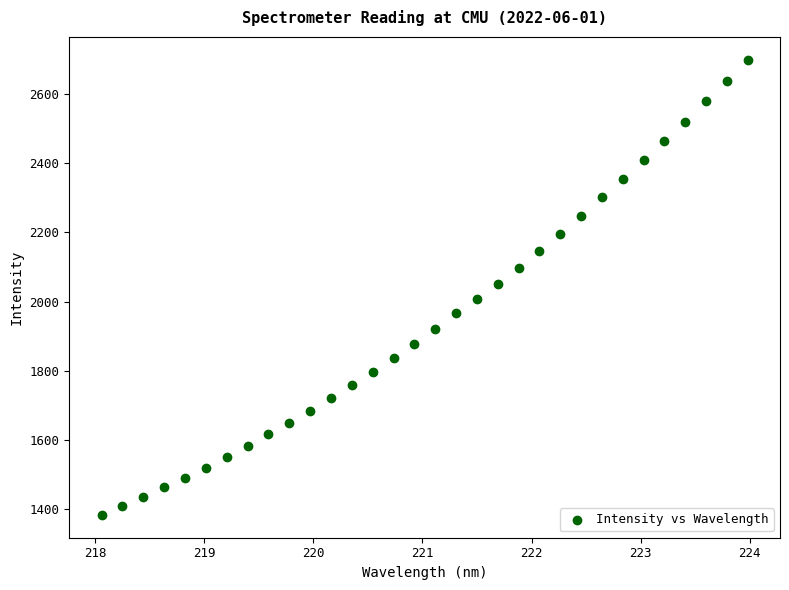

What is the range of X values (max minus min)?

5.9